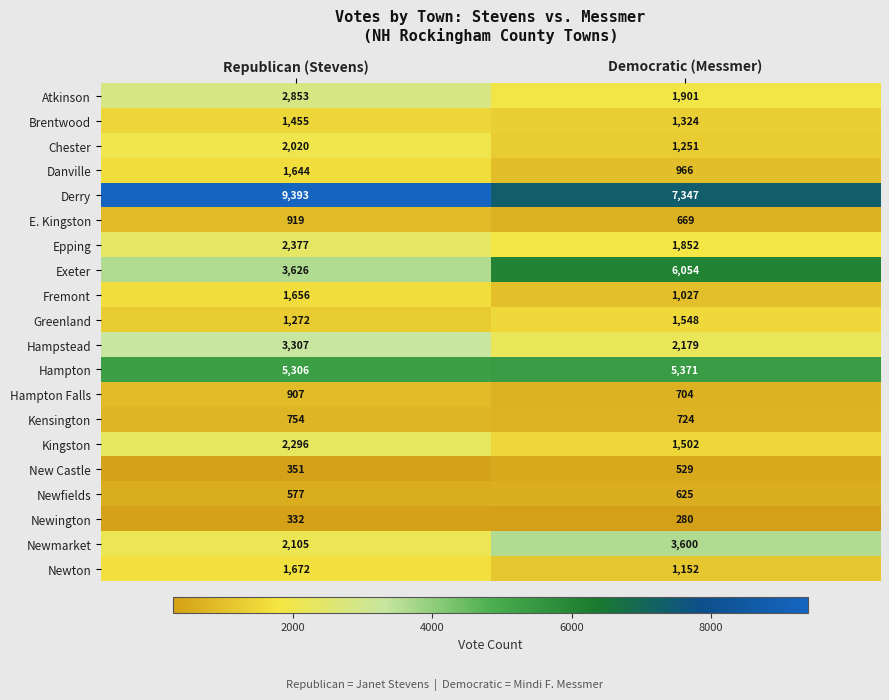

At which category does the chart reach its minimum across all series?

Democratic (Messmer)